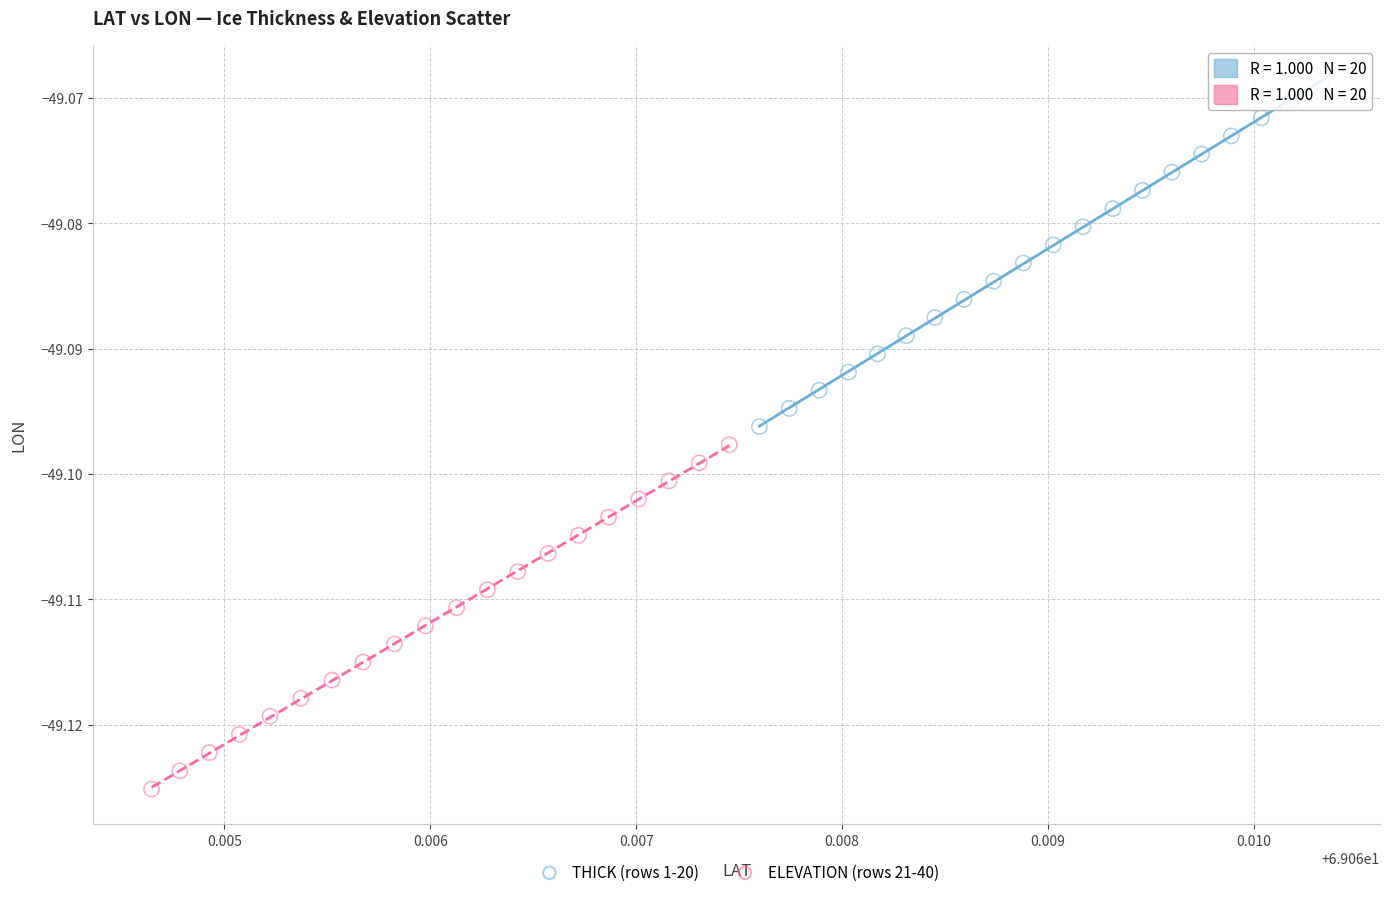

Which series contains the lowest Y value?

ELEVATION (rows 21-40)